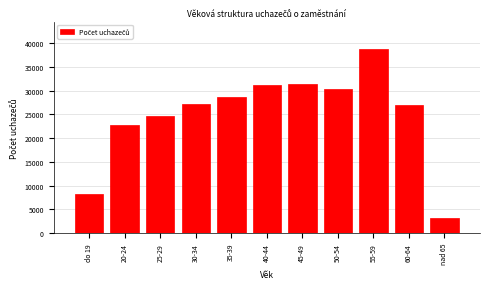

Read the value at 35-39, to the nearest 100.

28600